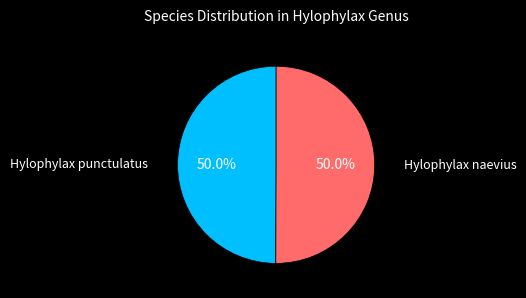

True or false: Hylophylax punctulatus accounts for 50% of the total.

True